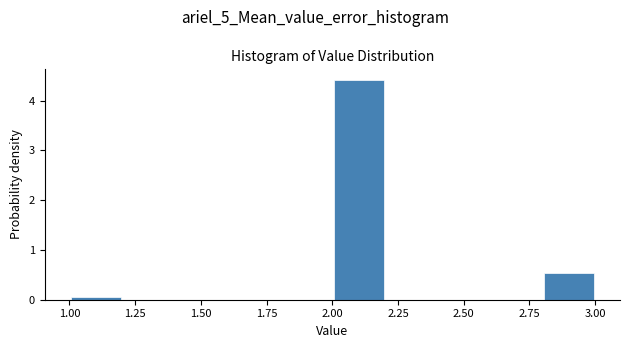

How tall is the bar that spans 2.0 to 2.2 on the x-axis? The values are not printed on the chart, so give them approximately, as read against the axis.

4.4